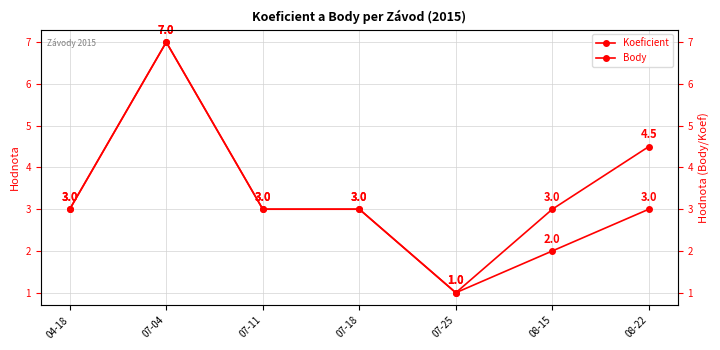

What is the highest value of the Body series?

7.0